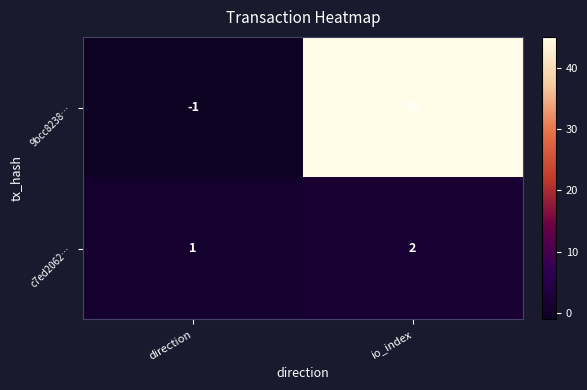

Reading right to left, extract all data points from this chart.

9bcc8238…: 45	-1
c7ed2062…: 2	1